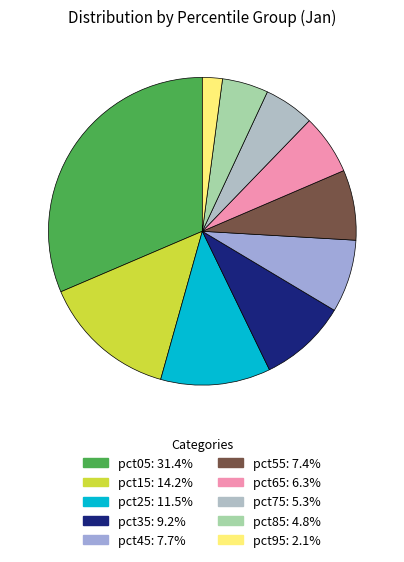

Is it true that pct05 is 31% of the pie?

True